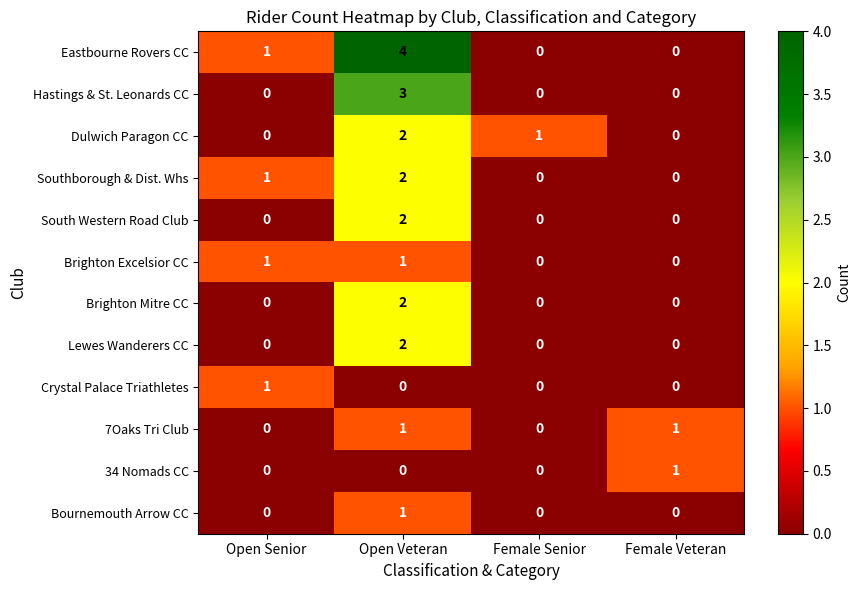

At how many categories does at least one series exceed 3?

1